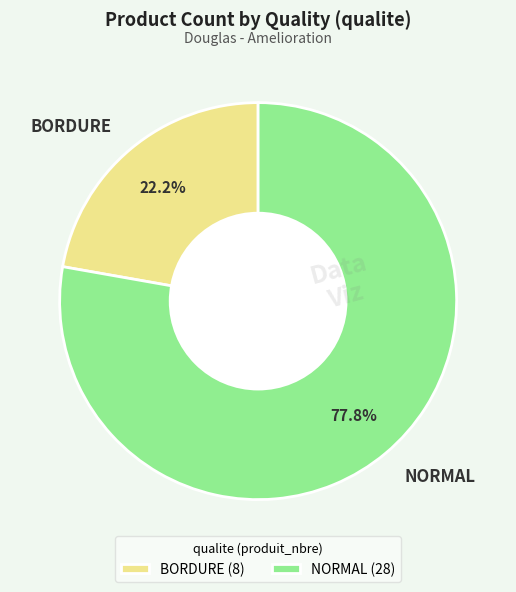

Which category has the smallest portion of the pie?

BORDURE